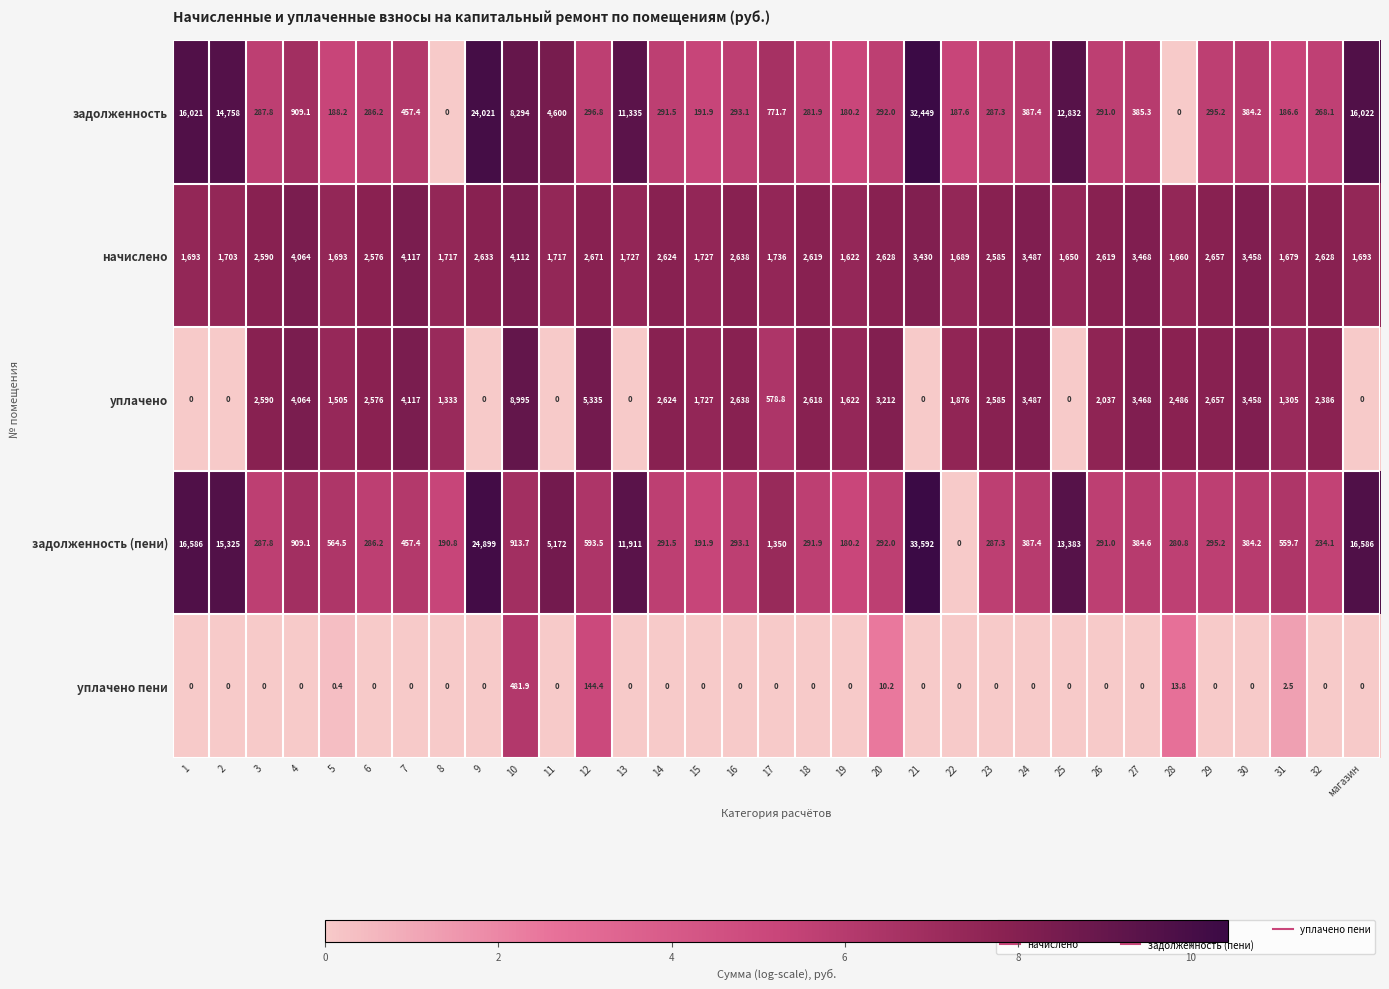

Is the value of уплачено at магазин greater than the value of задолженность (пени) at 29?

No